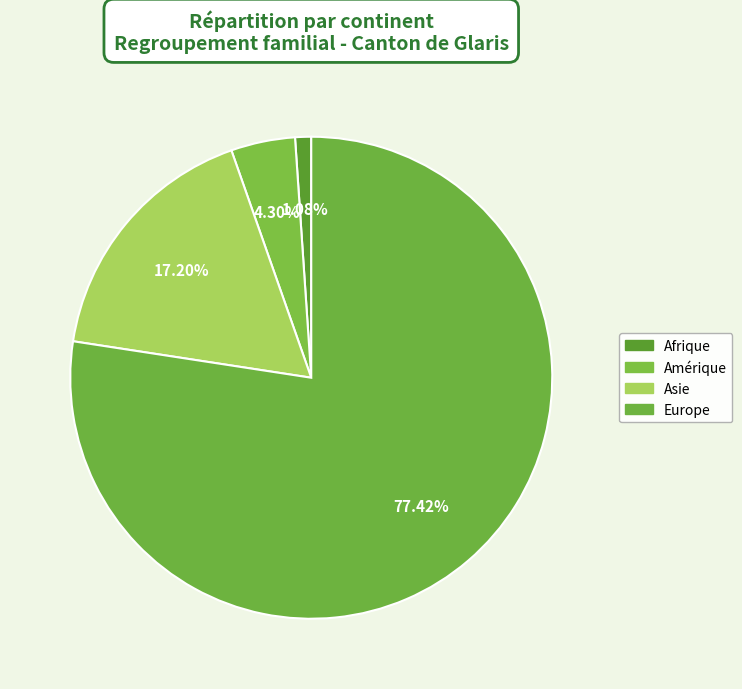

What is the smallest slice in the pie chart?

Afrique